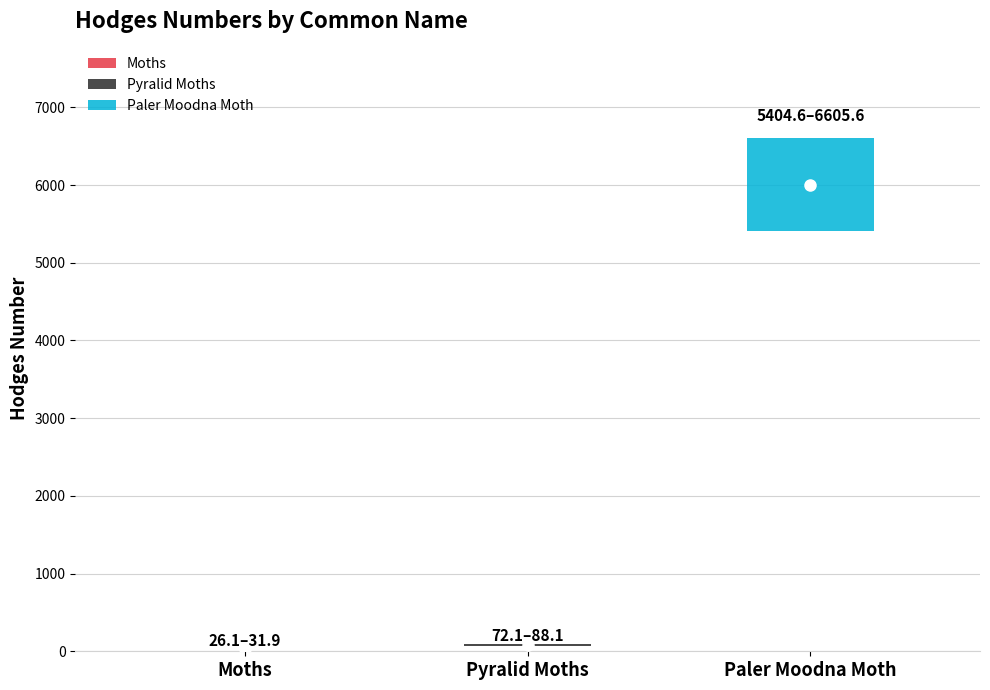

Rank the categories by value from lowest to highest.

Moths, Pyralid Moths, Paler Moodna Moth